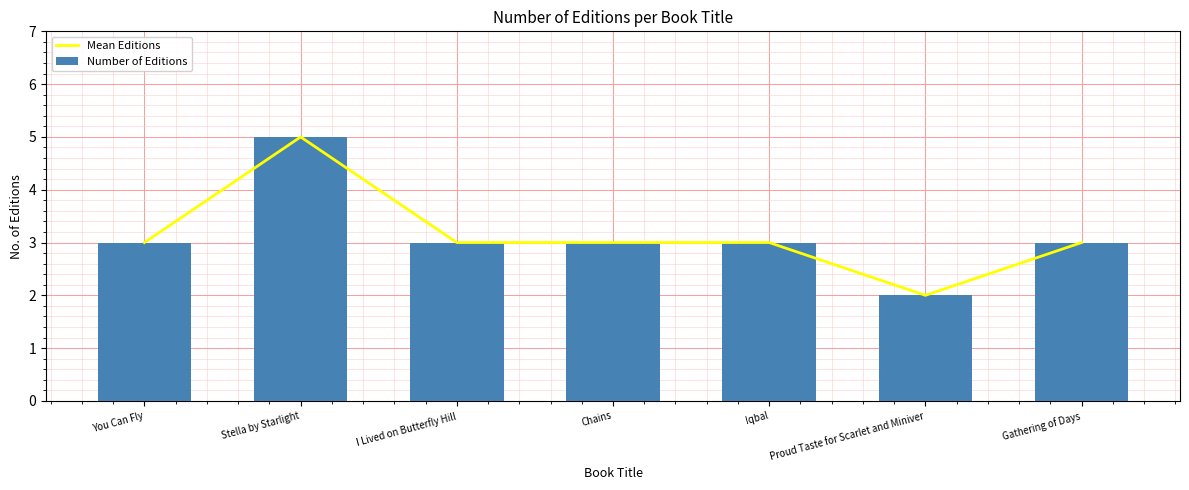

Where is Mean Editions nearest to the value 3?

You Can Fly